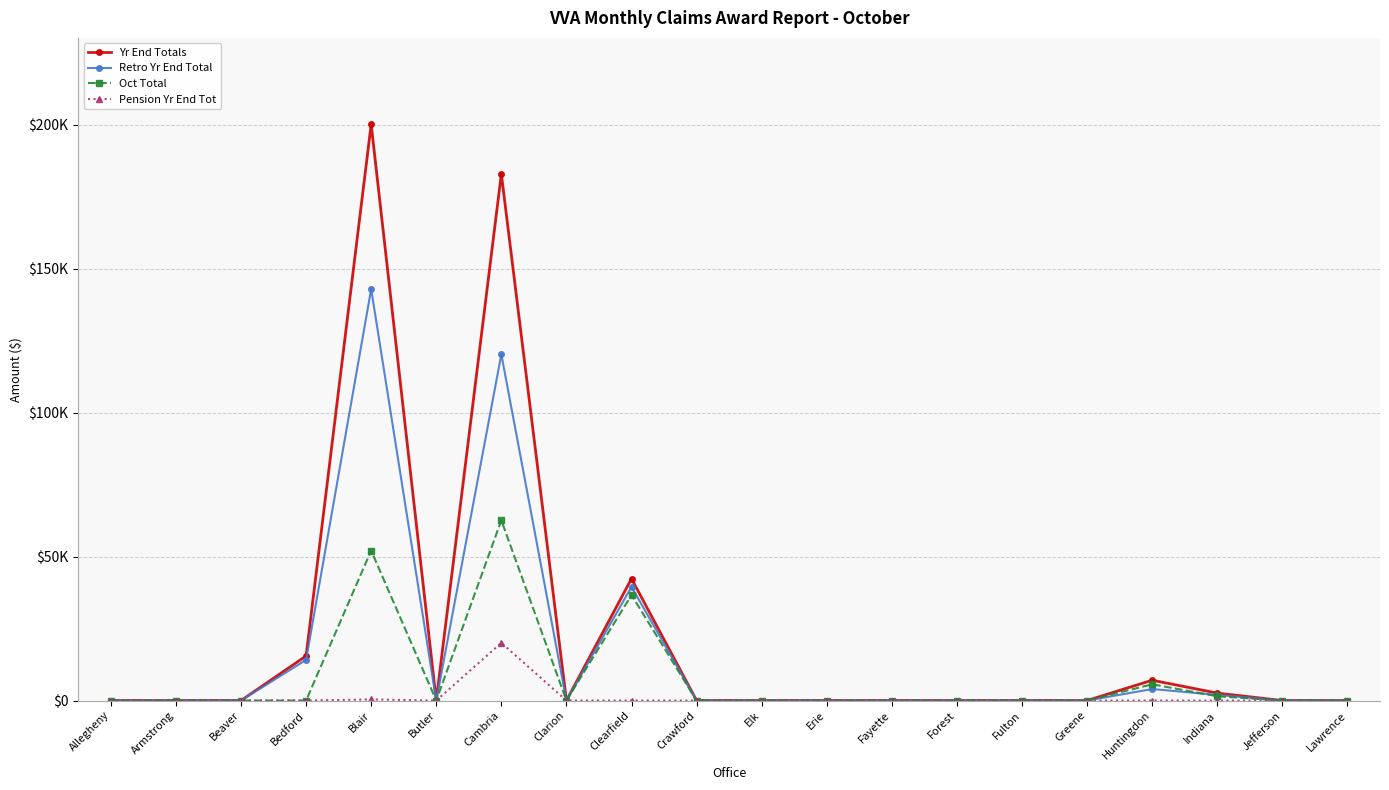

Between Greene and Huntingdon, which series saw the biggest shift?

Yr End Totals